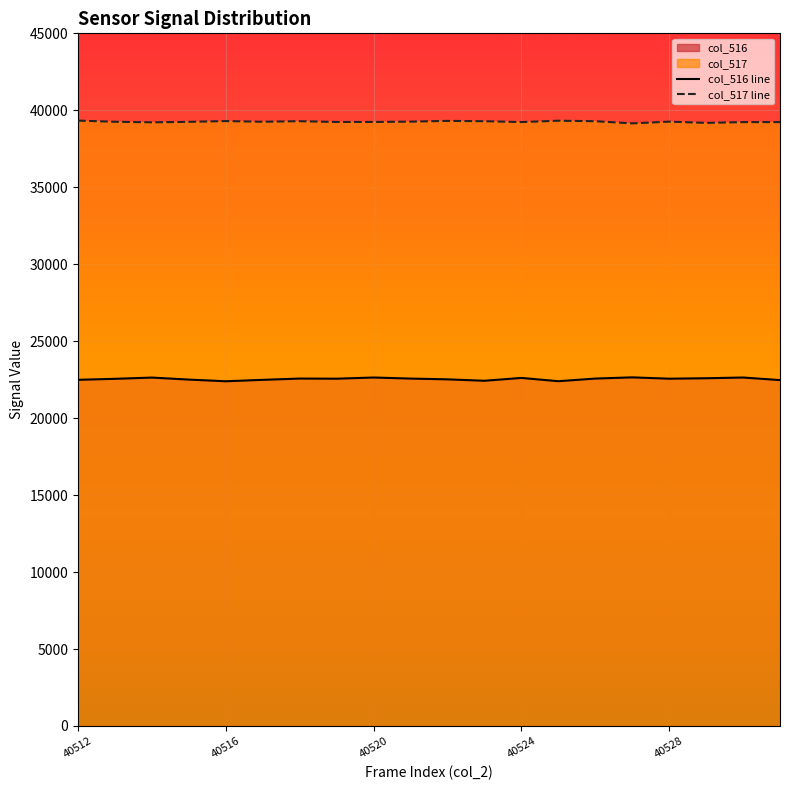

True or false: col_516 line and col_517 line intersect in this chart.

False